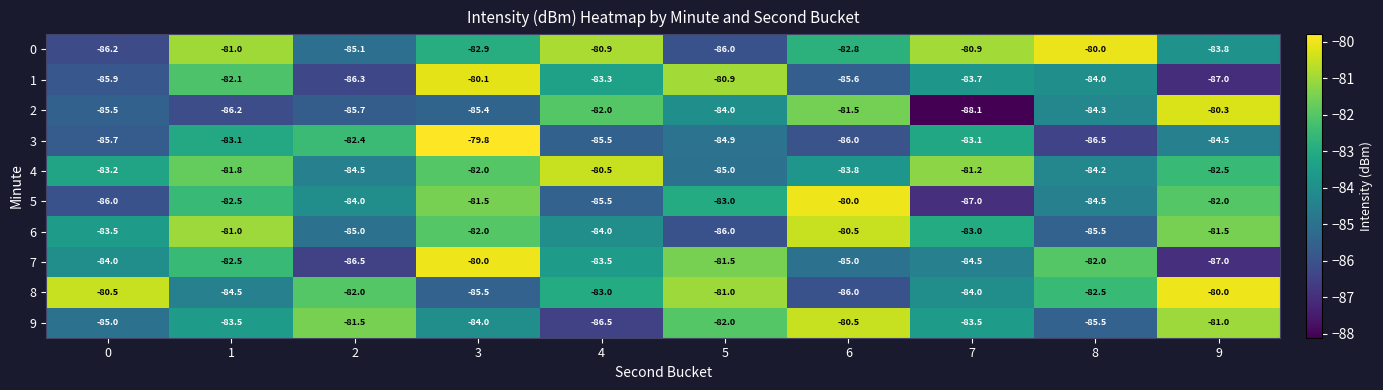

The 1 series shows -80.1 at 3. True or false?

True